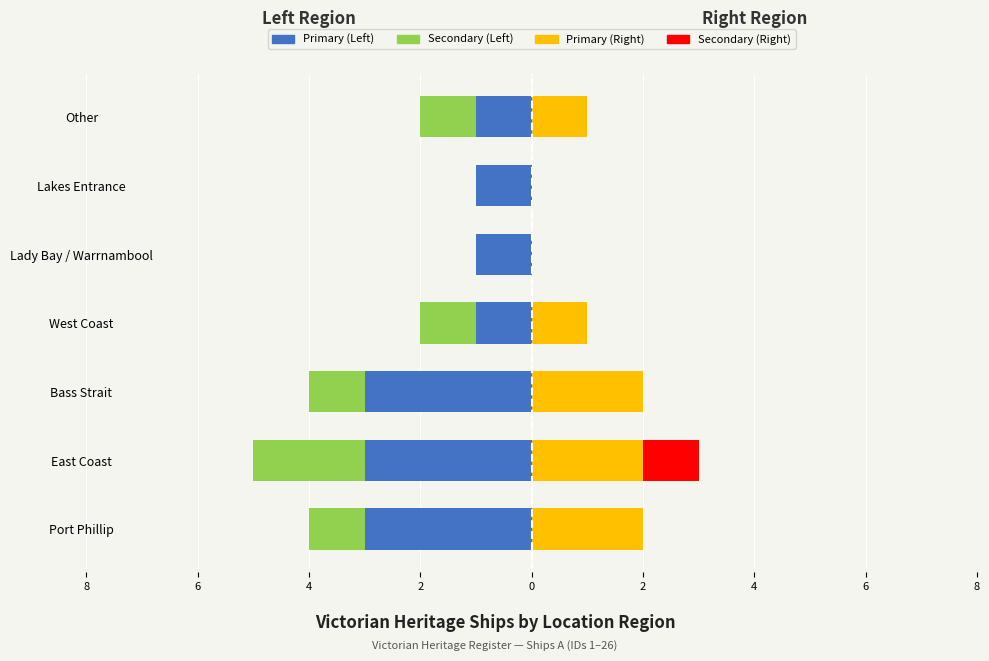

Reading left to right, extract all data points from this chart.

Primary Count: -3	-3	-3	-1	-1	-1	-1
Secondary Count: -1	-2	-1	-1	0	0	-1
Right Primary: 2	2	2	1	0	0	1
Right Secondary: 0	1	0	0	0	0	0